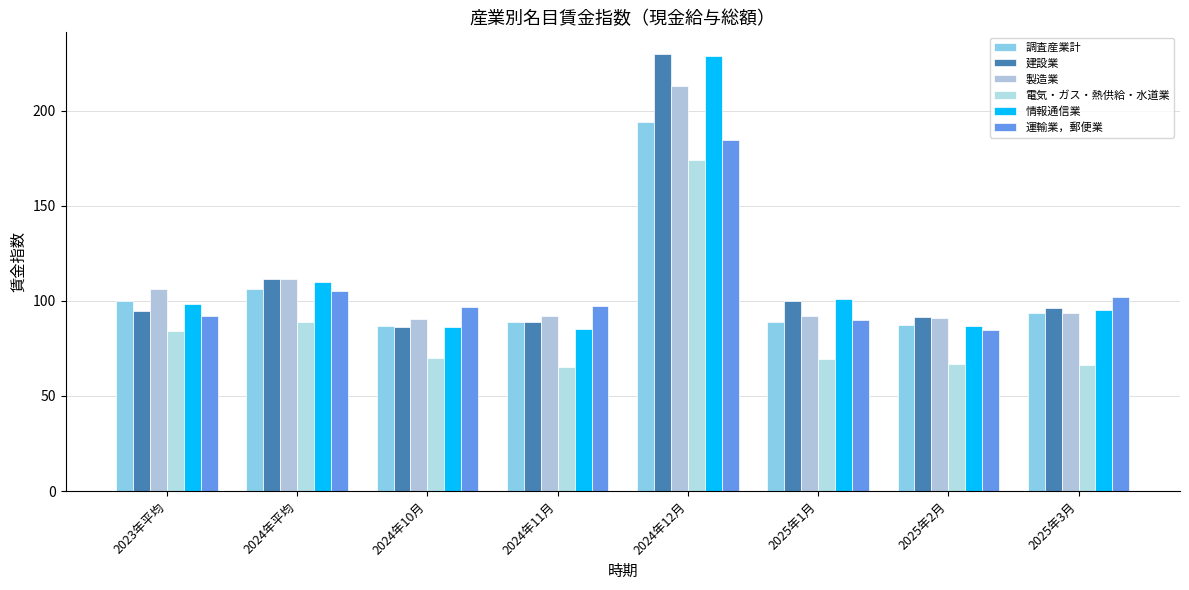

Reading left to right, what are all the values shown in this chart?

調査産業計: 2023年平均=100.1	2024年平均=106.1	2024年10月=86.9	2024年11月=89.0	2024年12月=194.0	2025年1月=89.0	2025年2月=87.3	2025年3月=93.5
建設業: 2023年平均=94.5	2024年平均=111.7	2024年10月=86.1	2024年11月=89.1	2024年12月=229.6	2025年1月=99.7	2025年2月=91.3	2025年3月=96.1
製造業: 2023年平均=106.4	2024年平均=111.6	2024年10月=90.5	2024年11月=92.2	2024年12月=213.0	2025年1月=91.8	2025年2月=91.0	2025年3月=93.5
電気・ガス・熱供給・水道業: 2023年平均=84.3	2024年平均=88.9	2024年10月=70.0	2024年11月=65.2	2024年12月=174.1	2025年1月=69.2	2025年2月=67.0	2025年3月=66.5
情報通信業: 2023年平均=98.3	2024年平均=109.9	2024年10月=86.2	2024年11月=85.2	2024年12月=228.4	2025年1月=100.8	2025年2月=86.9	2025年3月=95.1
運輸業，郵便業: 2023年平均=92.1	2024年平均=105.4	2024年10月=96.9	2024年11月=97.5	2024年12月=184.7	2025年1月=89.8	2025年2月=84.6	2025年3月=102.0